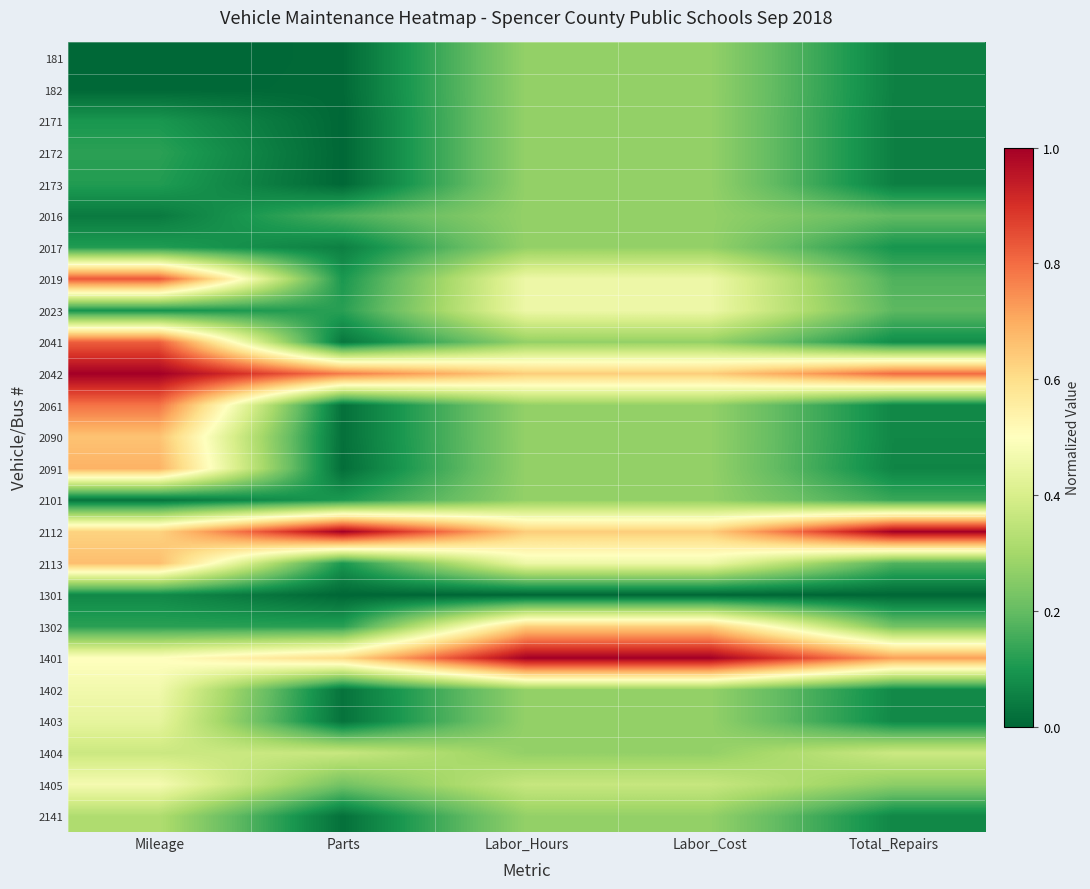

Reading left to right, list all the values displayed in this chart.

181: Mileage=0.0	Parts=0.0	Labor_Hours=0.3	Labor_Cost=0.3	Total_Repairs=0.1
182: Mileage=0.0	Parts=0.0	Labor_Hours=0.3	Labor_Cost=0.3	Total_Repairs=0.1
2171: Mileage=0.1	Parts=0.0	Labor_Hours=0.3	Labor_Cost=0.3	Total_Repairs=0.1
2172: Mileage=0.1	Parts=0.0	Labor_Hours=0.3	Labor_Cost=0.3	Total_Repairs=0.1
2173: Mileage=0.1	Parts=0.0	Labor_Hours=0.3	Labor_Cost=0.3	Total_Repairs=0.1
2016: Mileage=0.0	Parts=0.2	Labor_Hours=0.3	Labor_Cost=0.3	Total_Repairs=0.2
2017: Mileage=0.1	Parts=0.1	Labor_Hours=0.3	Labor_Cost=0.3	Total_Repairs=0.1
2019: Mileage=0.8	Parts=0.1	Labor_Hours=0.5	Labor_Cost=0.5	Total_Repairs=0.2
2023: Mileage=0.1	Parts=0.1	Labor_Hours=0.5	Labor_Cost=0.5	Total_Repairs=0.2
2041: Mileage=0.8	Parts=0.0	Labor_Hours=0.3	Labor_Cost=0.3	Total_Repairs=0.1
2042: Mileage=1.0	Parts=0.8	Labor_Hours=0.6	Labor_Cost=0.6	Total_Repairs=0.8
2061: Mileage=0.8	Parts=0.0	Labor_Hours=0.3	Labor_Cost=0.3	Total_Repairs=0.1
2090: Mileage=0.7	Parts=0.0	Labor_Hours=0.3	Labor_Cost=0.3	Total_Repairs=0.1
2091: Mileage=0.7	Parts=0.0	Labor_Hours=0.3	Labor_Cost=0.3	Total_Repairs=0.1
2101: Mileage=0.0	Parts=0.1	Labor_Hours=0.3	Labor_Cost=0.3	Total_Repairs=0.1
2112: Mileage=0.6	Parts=1.0	Labor_Hours=0.6	Labor_Cost=0.6	Total_Repairs=1.0
2113: Mileage=0.7	Parts=0.1	Labor_Hours=0.5	Labor_Cost=0.5	Total_Repairs=0.2
1301: Mileage=0.1	Parts=0.0	Labor_Hours=0.0	Labor_Cost=0.0	Total_Repairs=0.0
1302: Mileage=0.1	Parts=0.1	Labor_Hours=0.6	Labor_Cost=0.6	Total_Repairs=0.2
1401: Mileage=0.5	Parts=0.6	Labor_Hours=1.0	Labor_Cost=1.0	Total_Repairs=0.7
1402: Mileage=0.5	Parts=0.0	Labor_Hours=0.3	Labor_Cost=0.3	Total_Repairs=0.1
1403: Mileage=0.4	Parts=0.0	Labor_Hours=0.3	Labor_Cost=0.3	Total_Repairs=0.1
1404: Mileage=0.4	Parts=0.4	Labor_Hours=0.3	Labor_Cost=0.3	Total_Repairs=0.4
1405: Mileage=0.5	Parts=0.2	Labor_Hours=0.4	Labor_Cost=0.4	Total_Repairs=0.3
2141: Mileage=0.3	Parts=0.0	Labor_Hours=0.3	Labor_Cost=0.3	Total_Repairs=0.1